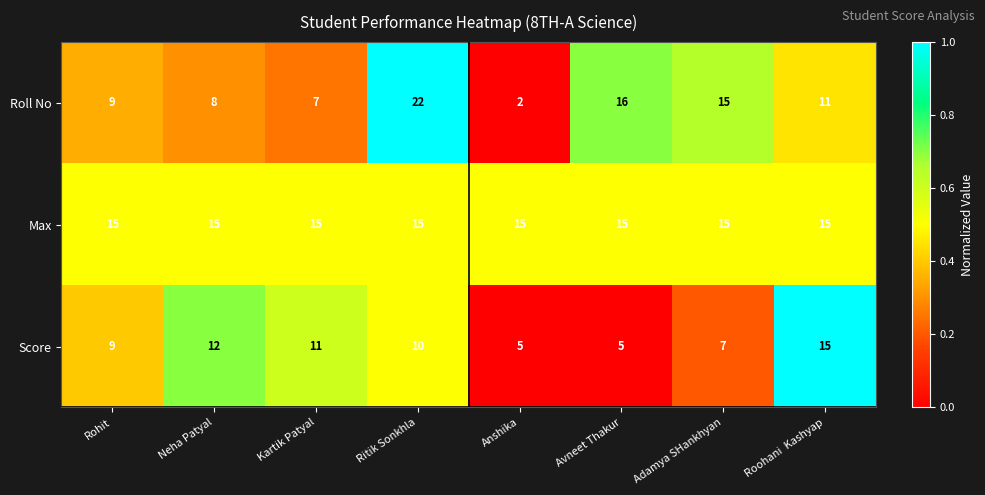

List the labels in order of Roll No value, smallest first.

Anshika, Kartik Patyal, Neha Patyal, Rohit, Roohani  Kashyap, Adamya SHankhyan, Avneet Thakur, Ritik Sonkhla